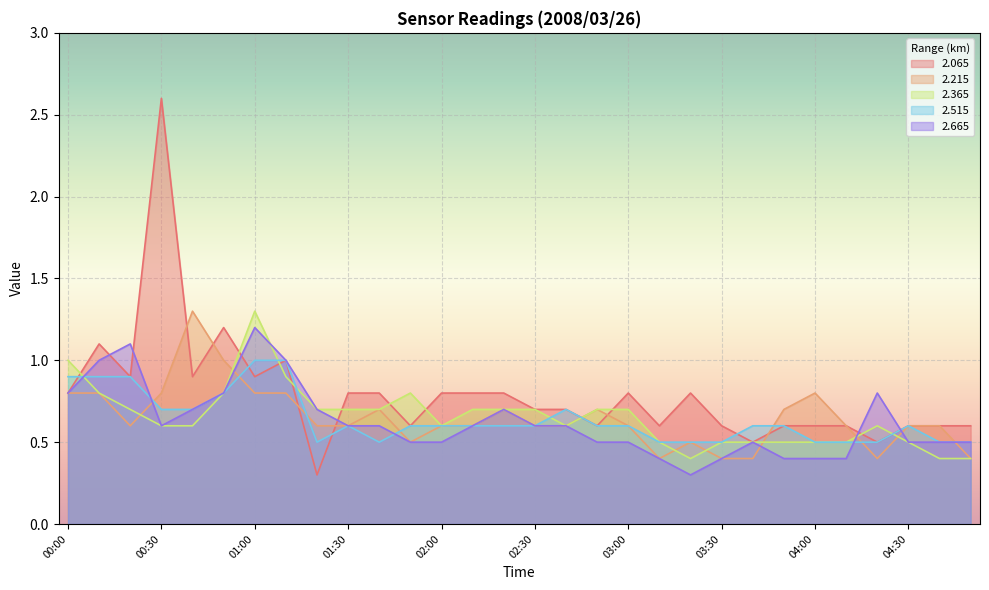

Does the chart display data point markers on the line(s)?

No